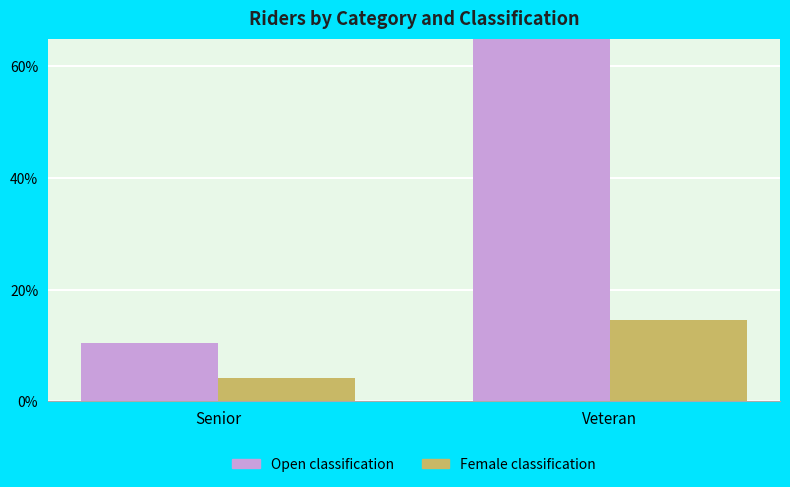

What is the label of the 2nd bar from the right?

Senior